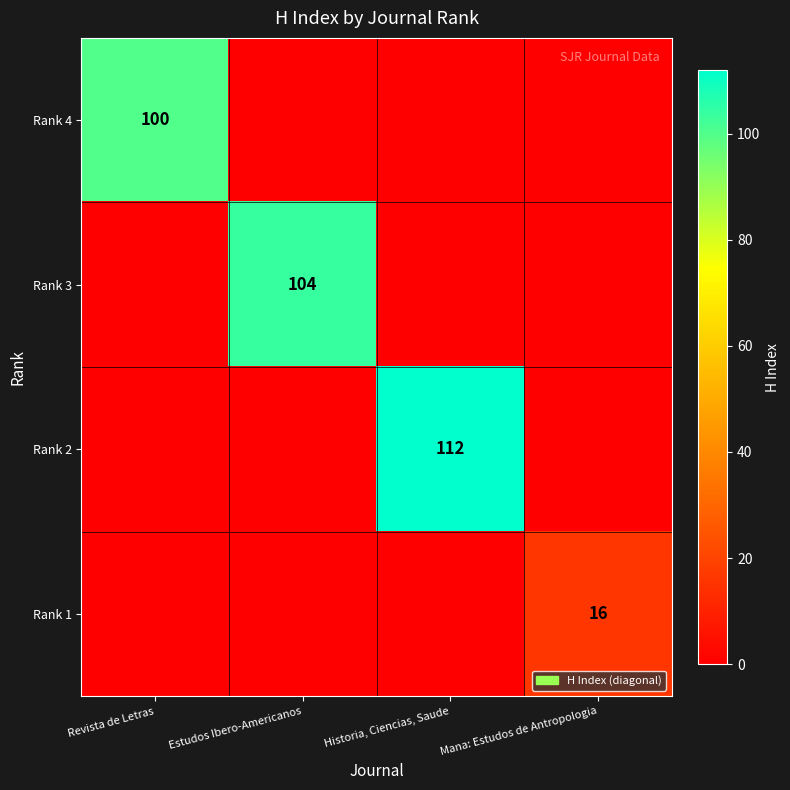

The Rank 4 series shows 177 at Revista de Letras. True or false?

False